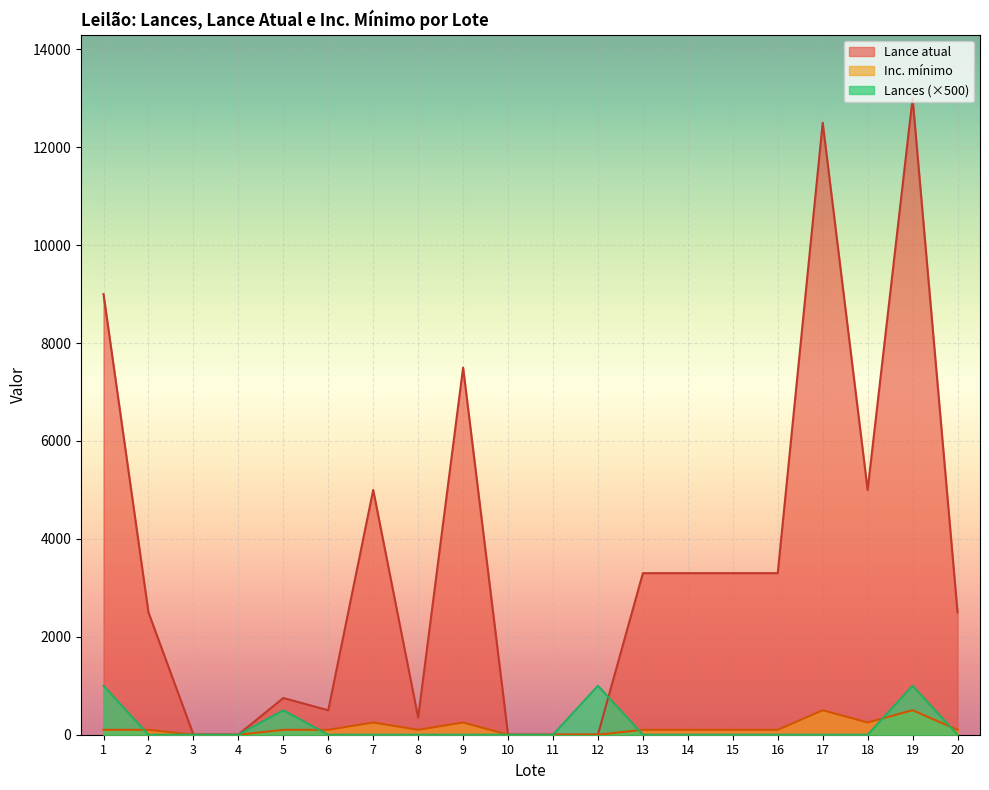

What is the sum of all Inc. mínimo values?

2750.5